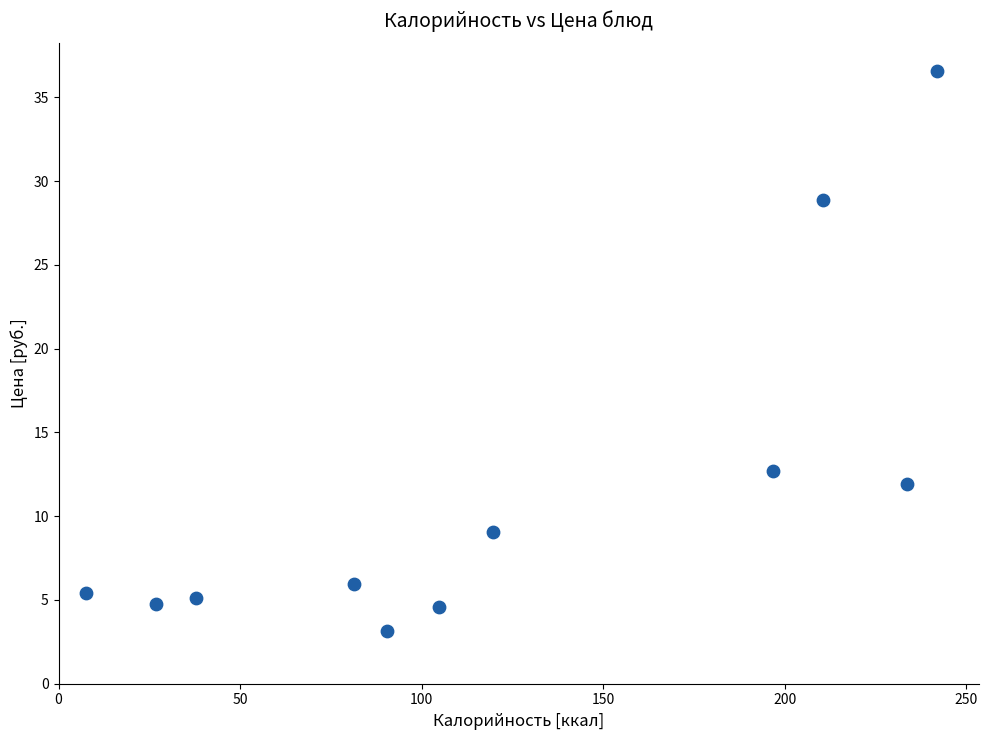

What Y value in the scatter plot is closest to 19?

12.7